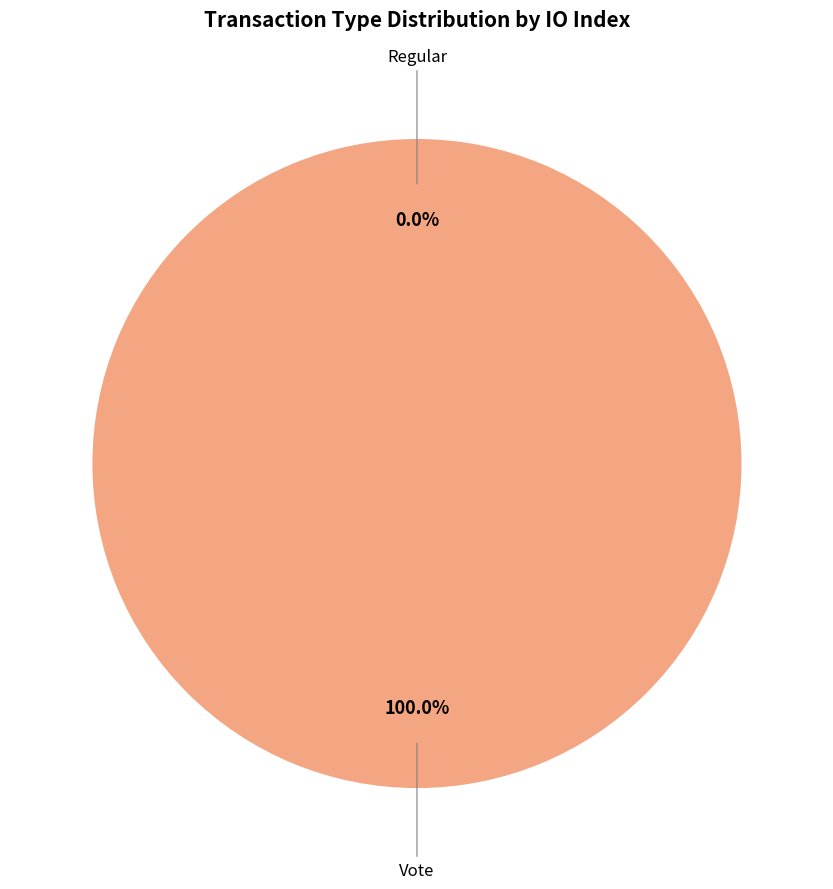

Count the number of slices in the pie.

2